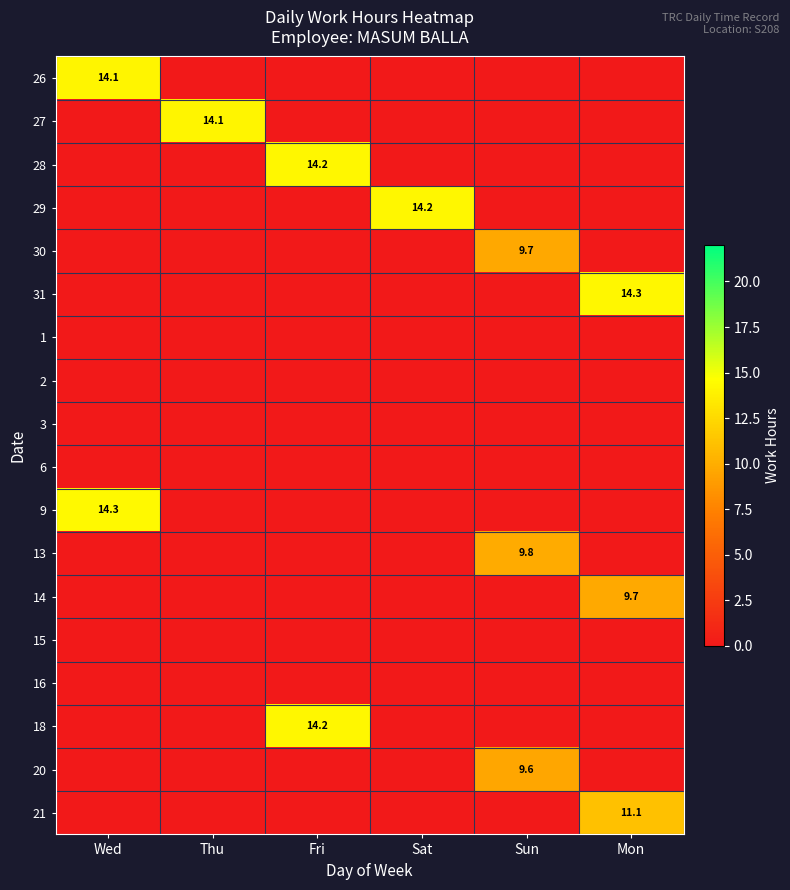

How many data points does each series have?

6